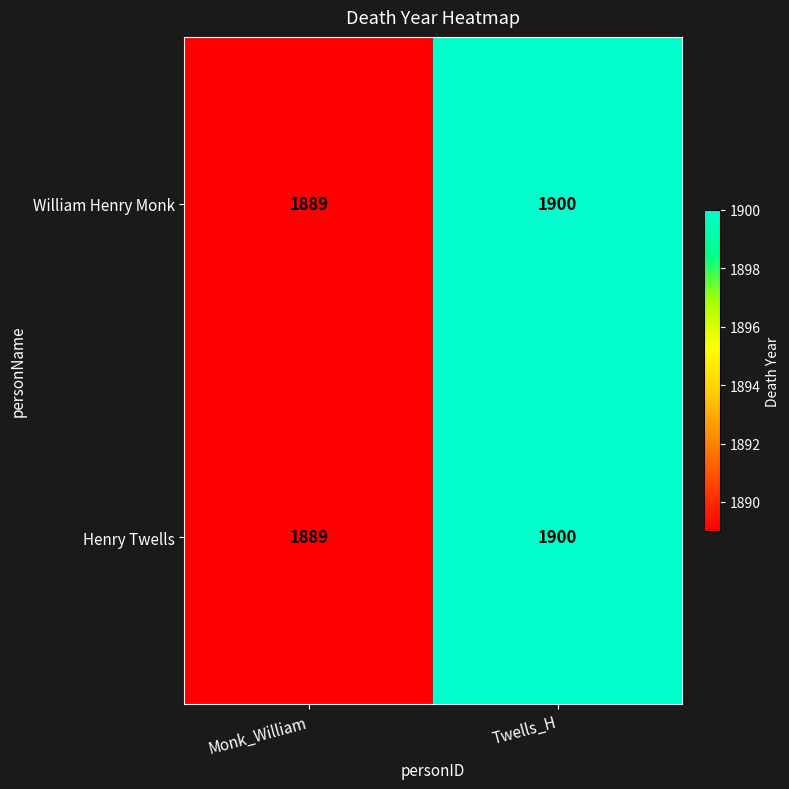

What value does the Henry Twells series have at Monk_William?

1889